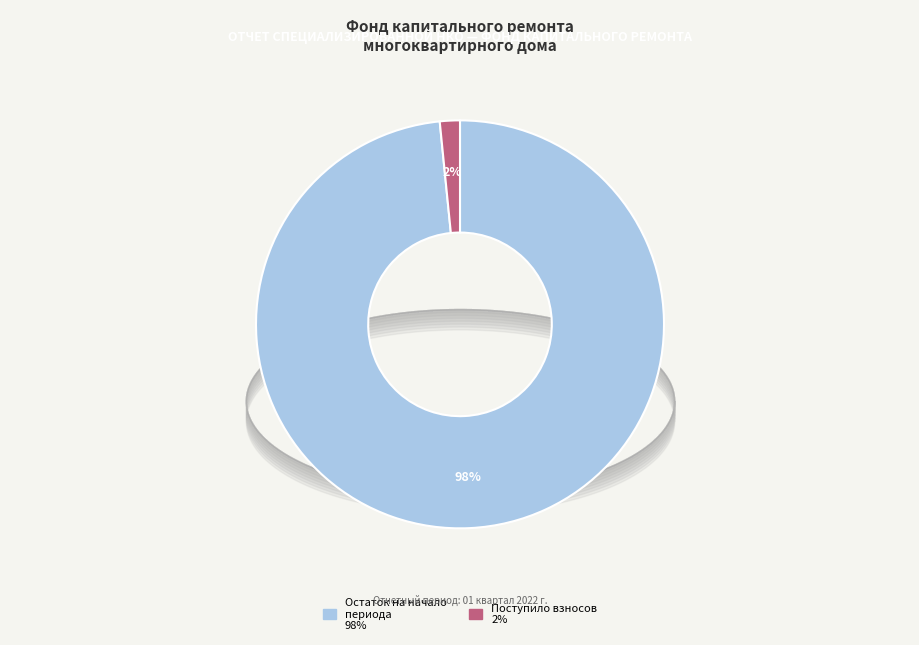

Does any single category account for the majority?

Yes